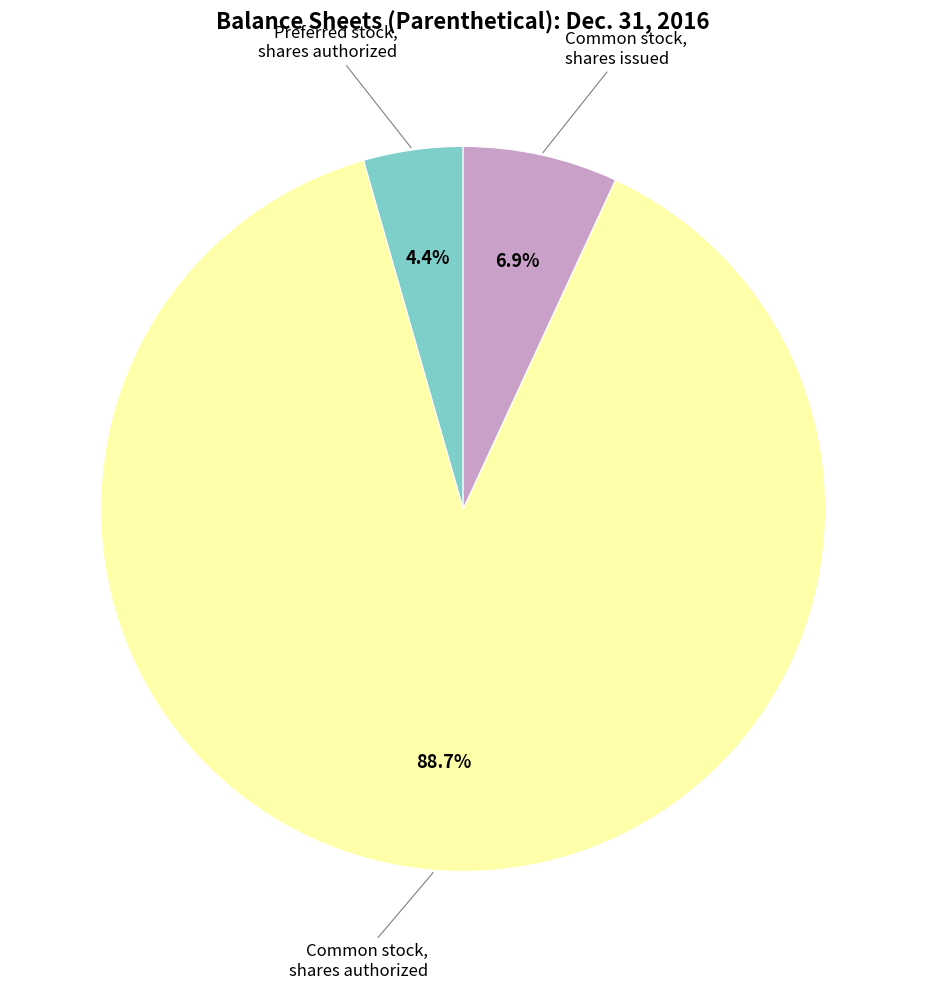

How many slices are in this pie chart?

3